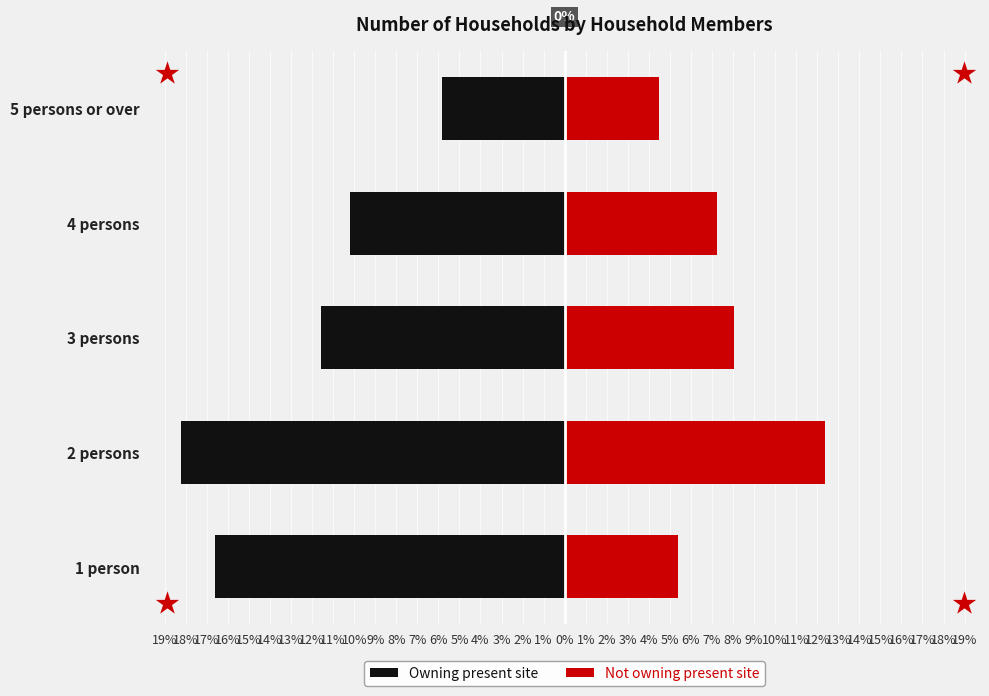

How many values in the Not owning present site series are below 7?

2